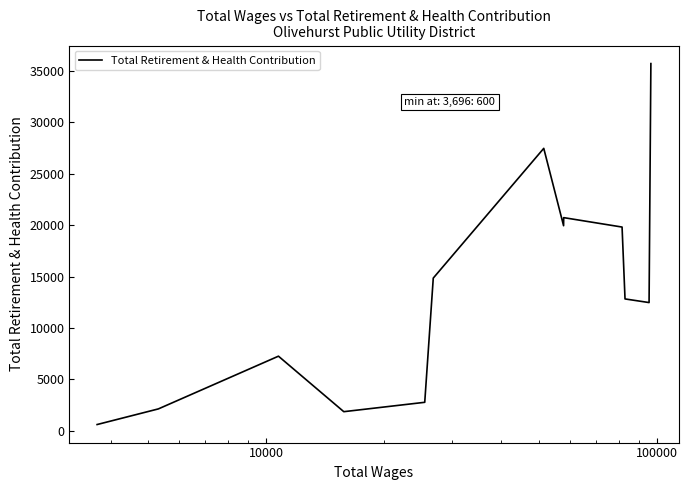

Does the chart display data point markers on the line(s)?

No